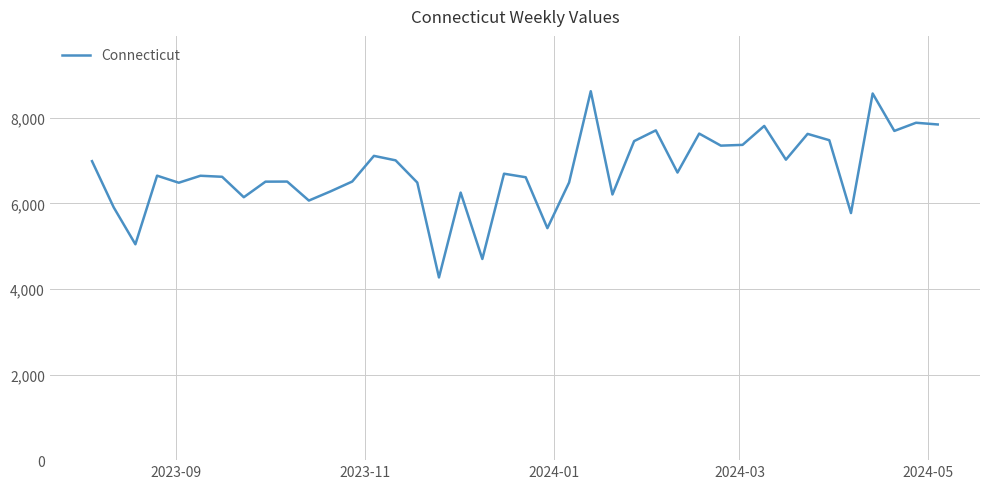

What is the difference between the maximum and minimum values?

4353